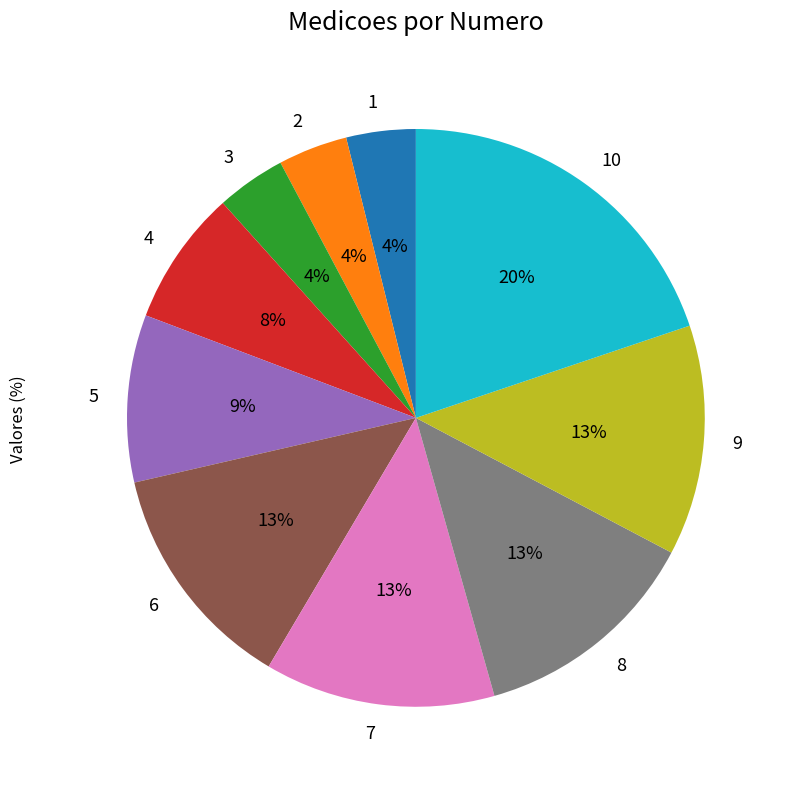

Which category has the biggest portion of the pie?

10